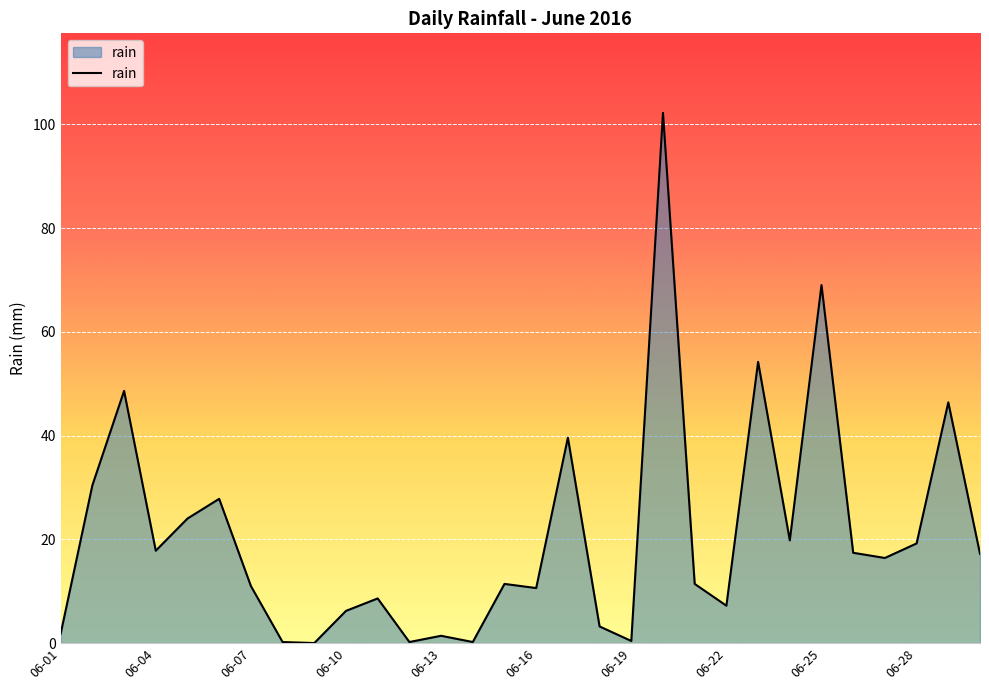

What is the maximum value shown in the chart?

102.2